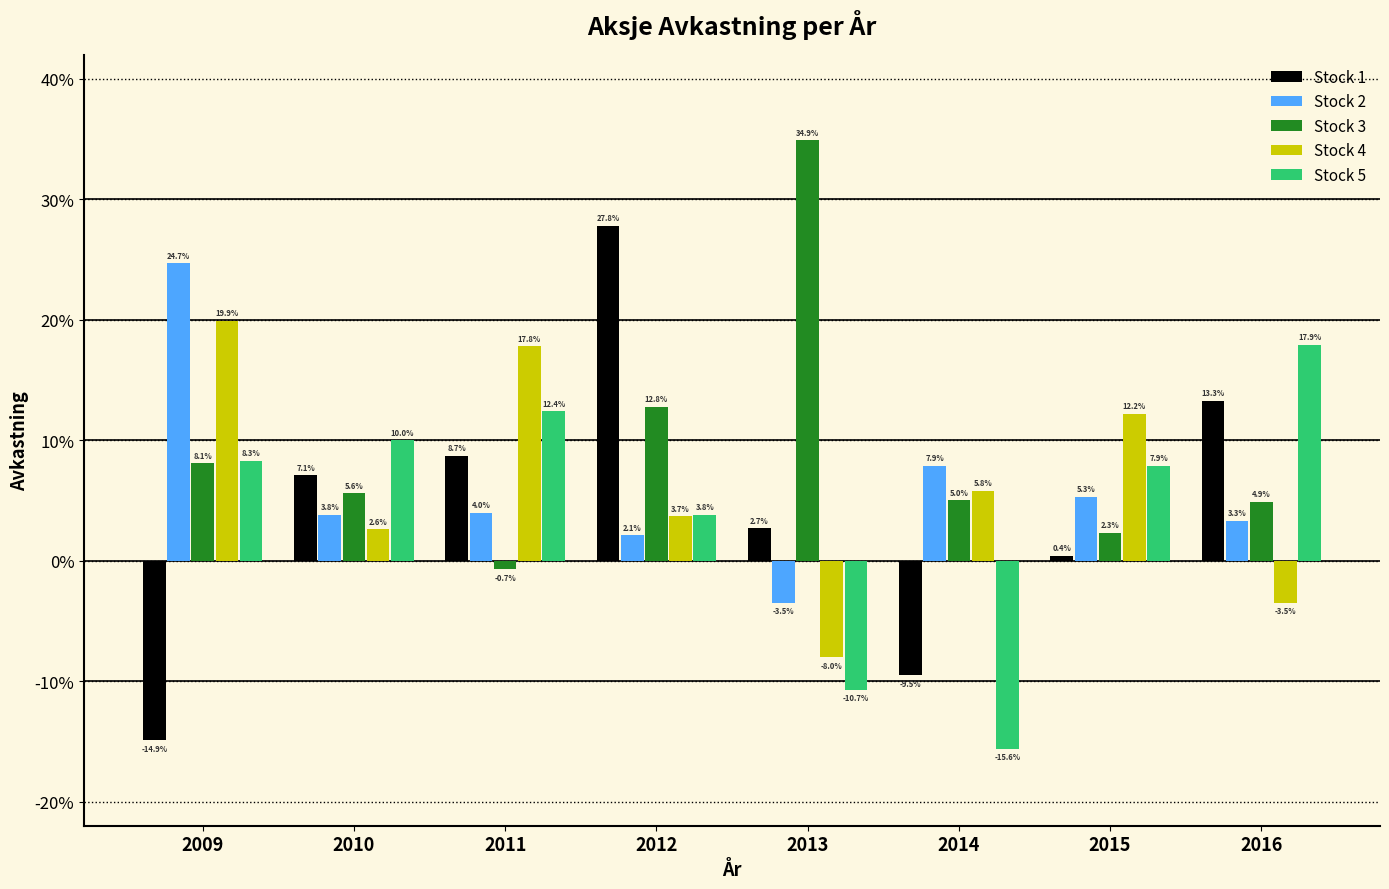

Where does the Stock 2 series first go above 0?

2009